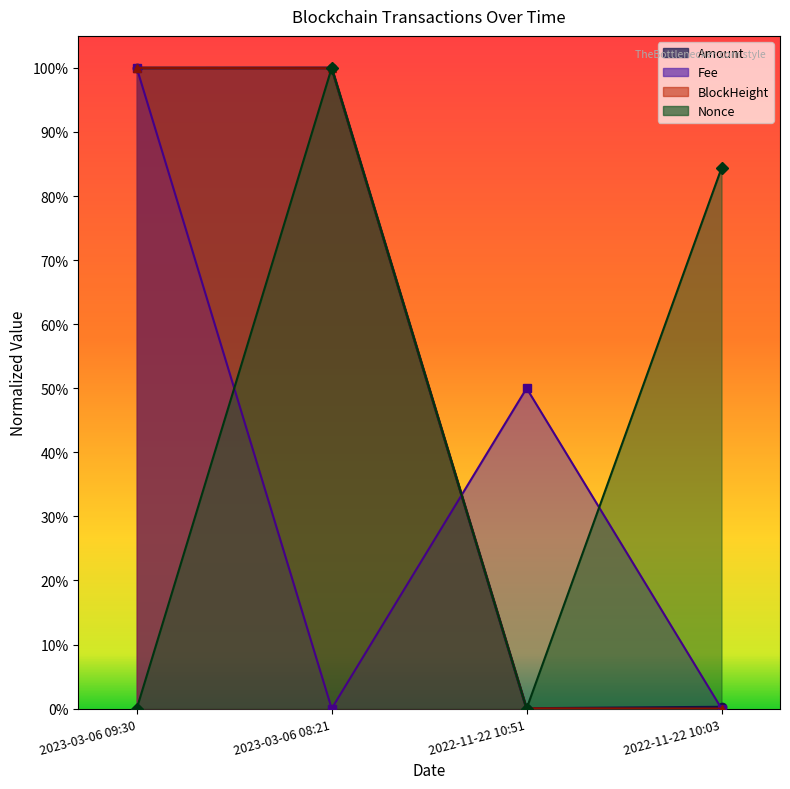

Reading right to left, what are all the values shown in this chart?

Amount: 2022-11-22 10:03=0.0	2022-11-22 10:51=0.0	2023-03-06 08:21=1.0	2023-03-06 09:30=1.0
Fee: 2022-11-22 10:03=0.0	2022-11-22 10:51=0.5	2023-03-06 08:21=0.0	2023-03-06 09:30=1.0
BlockHeight: 2022-11-22 10:03=0.0	2022-11-22 10:51=0.0	2023-03-06 08:21=1.0	2023-03-06 09:30=1.0
Nonce: 2022-11-22 10:03=0.8	2022-11-22 10:51=0.0	2023-03-06 08:21=1.0	2023-03-06 09:30=0.0